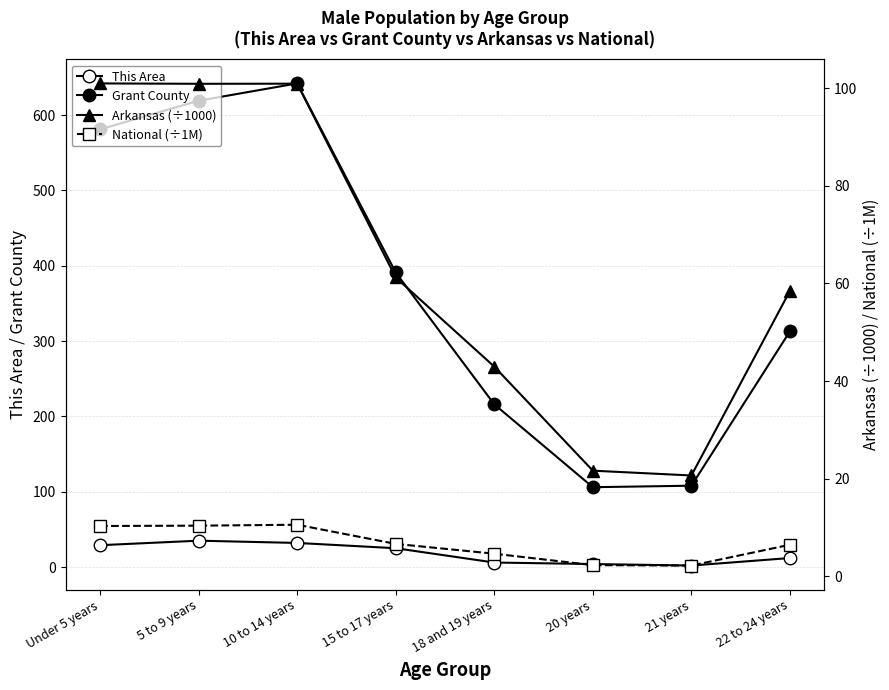

What is the difference between the National (÷1M) values at 15 to 17 years and 5 to 9 years?

3.7